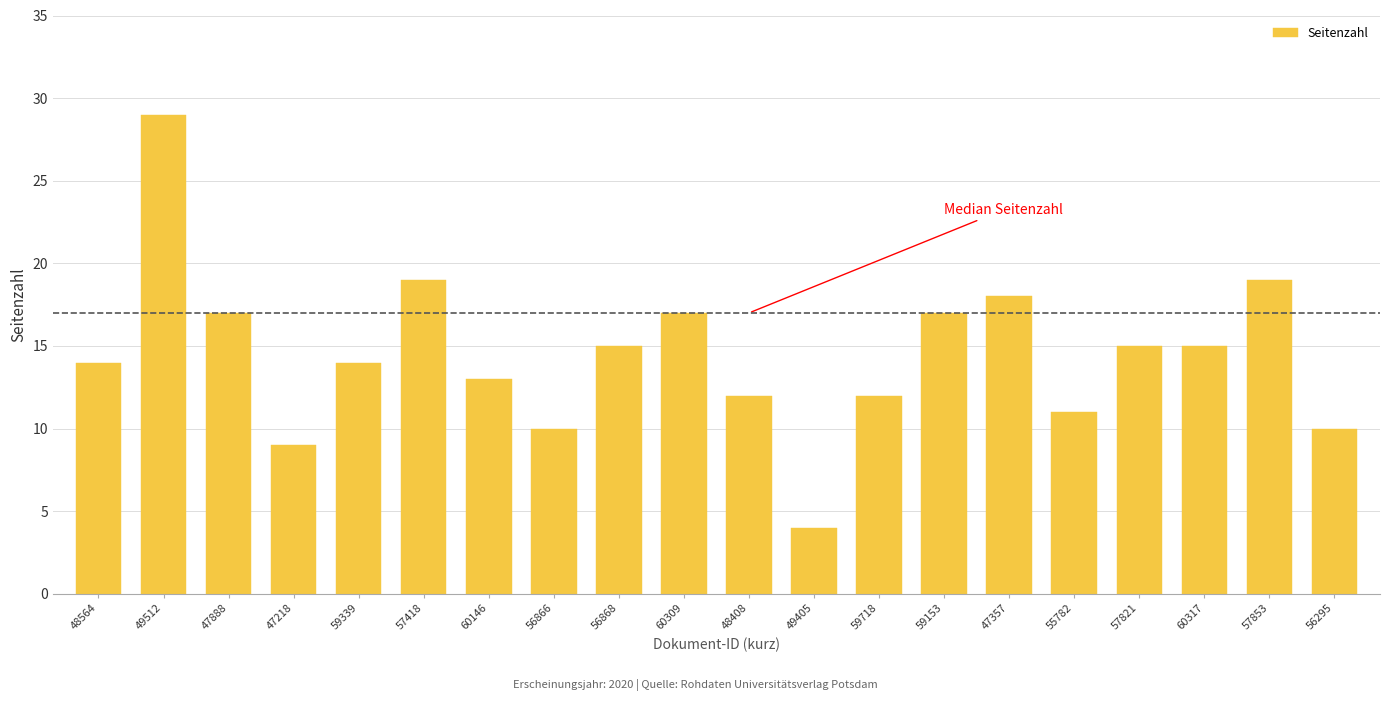

Reading left to right, what are all the values shown in this chart?

OPUS4-48564=14	OPUS4-49512=29	OPUS4-47888=17	OPUS4-47218=9	OPUS4-59339=14	OPUS4-57418=19	OPUS4-60146=13	OPUS4-56866=10	OPUS4-56868=15	OPUS4-60309=17	OPUS4-48408=12	OPUS4-49405=4	OPUS4-59718=12	OPUS4-59153=17	OPUS4-47357=18	OPUS4-55782=11	OPUS4-57821=15	OPUS4-60317=15	OPUS4-57853=19	OPUS4-56295=10